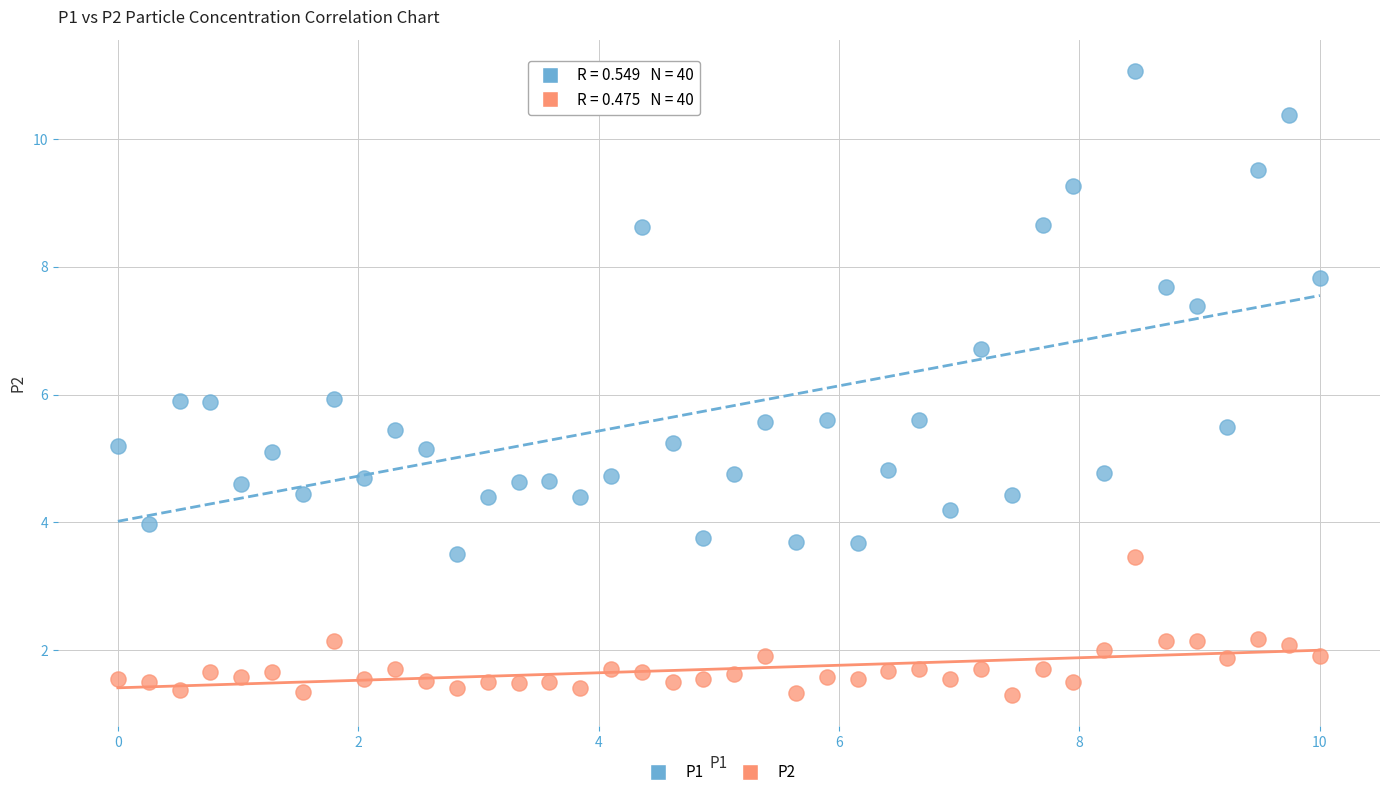

Across all data points, what is the range of Y values (max minus min)?

9.8